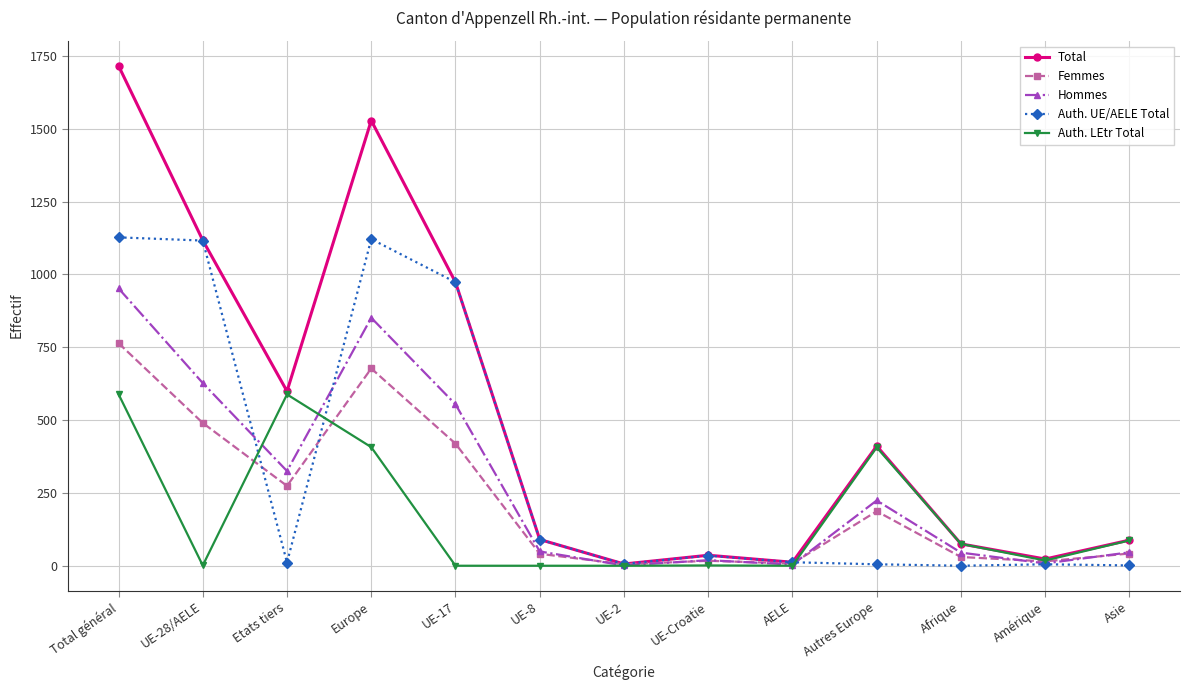

Where is the first local maximum for Auth. LEtr Total?

Etats tiers